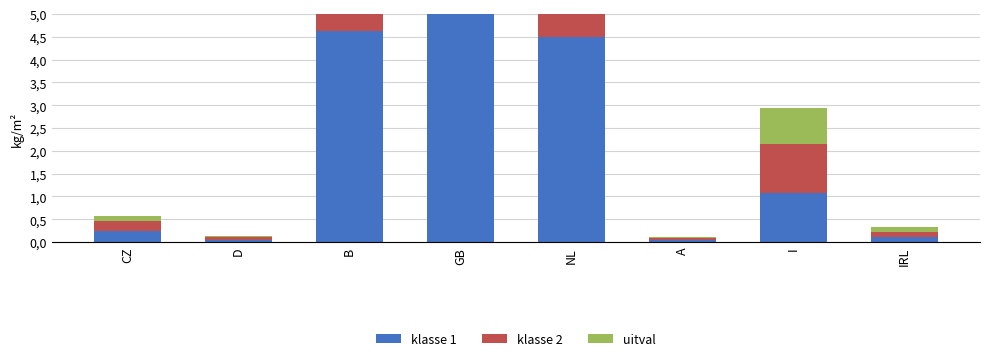

What is the difference between the highest and lowest values at CZ?

0.1